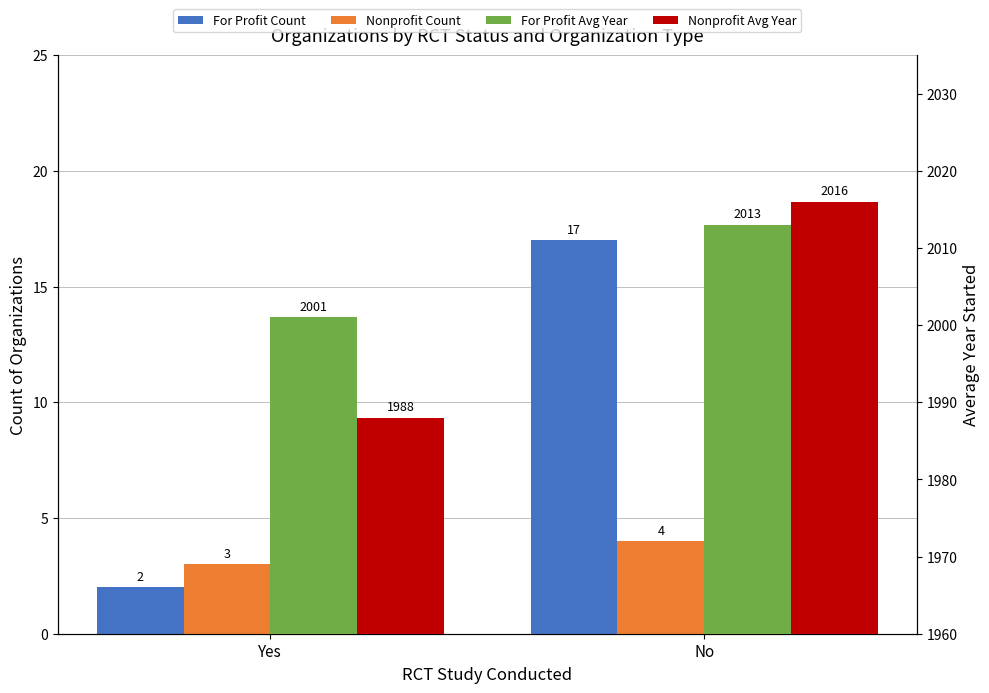

Read the Nonprofit Avg Year Started value at No, to the nearest 5.

2015